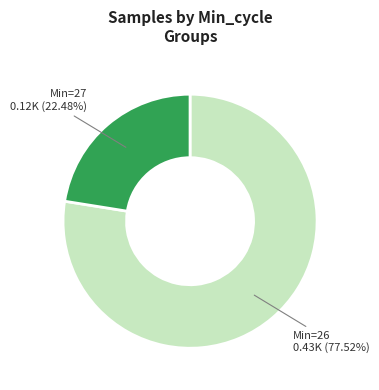

Is there a majority slice in this chart?

Yes